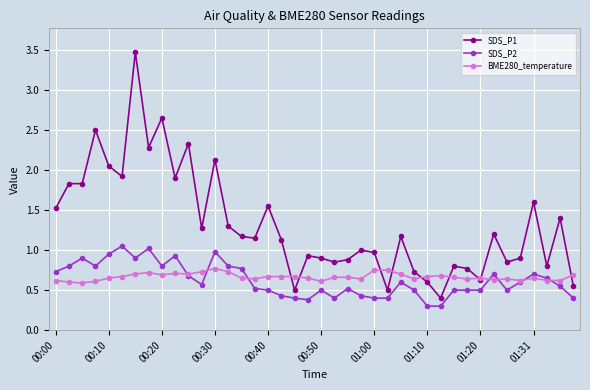

True or false: SDS_P2 has more than 1 points higher than both neighbors.

True